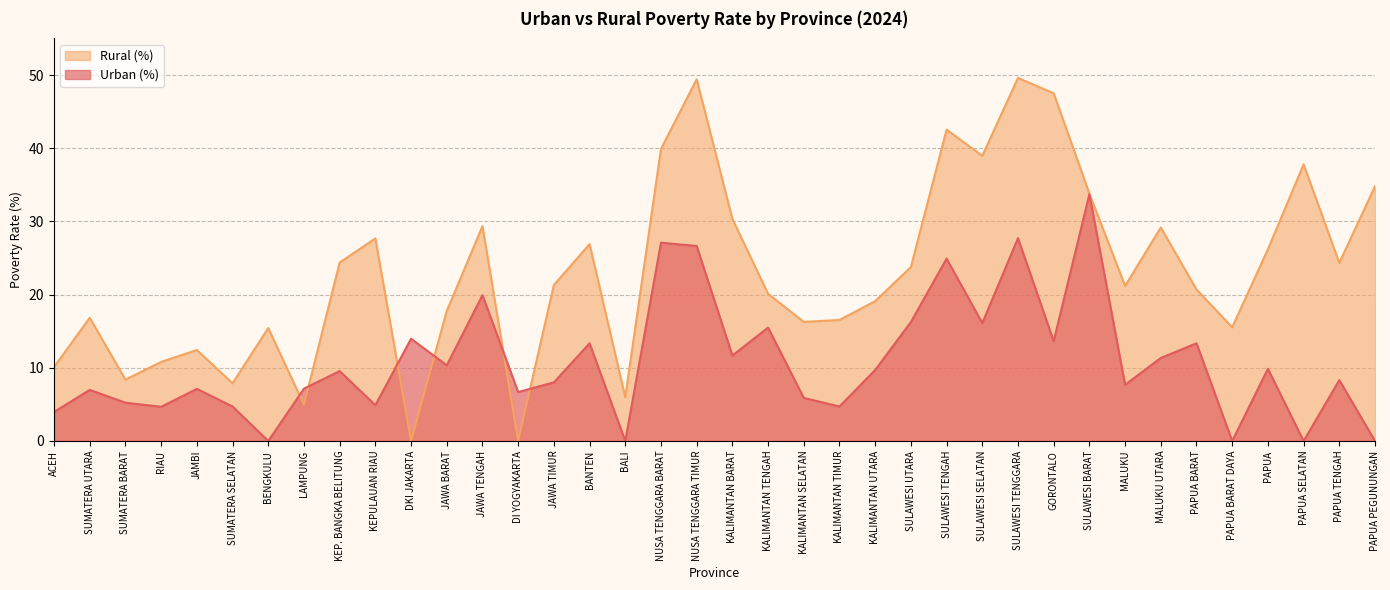

Which series has the widest spread of values?

Rural (%)